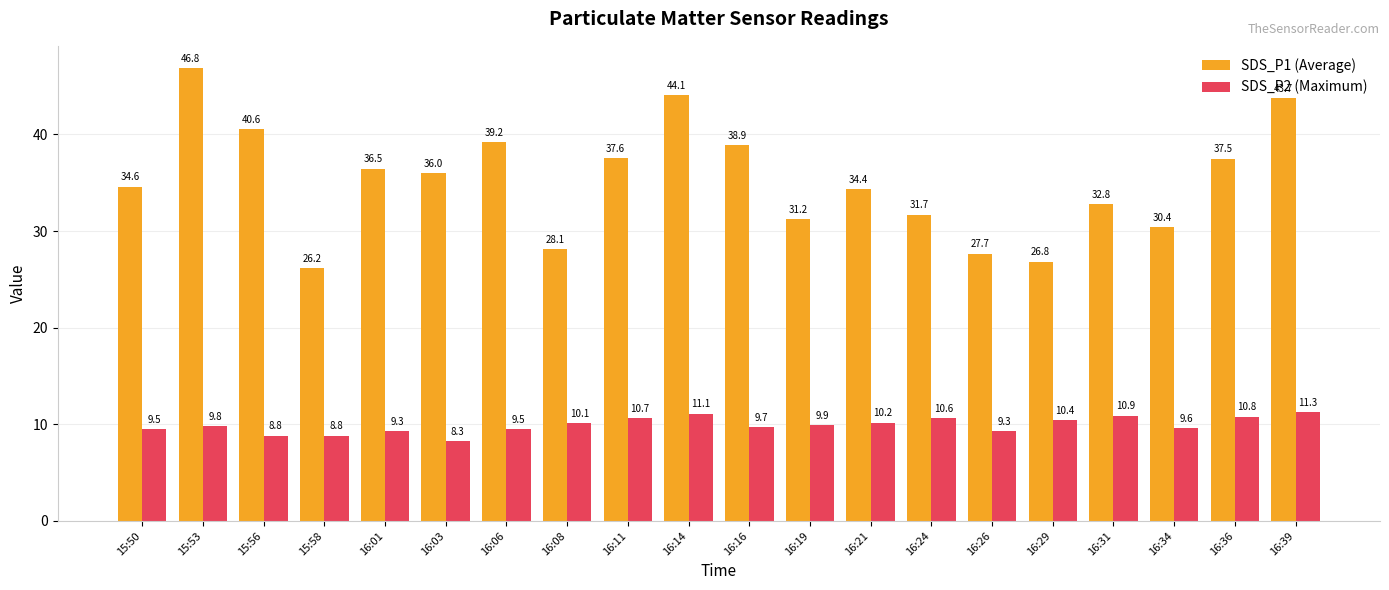

Read the SDS_P1 (Average) value at 16:08.

28.1